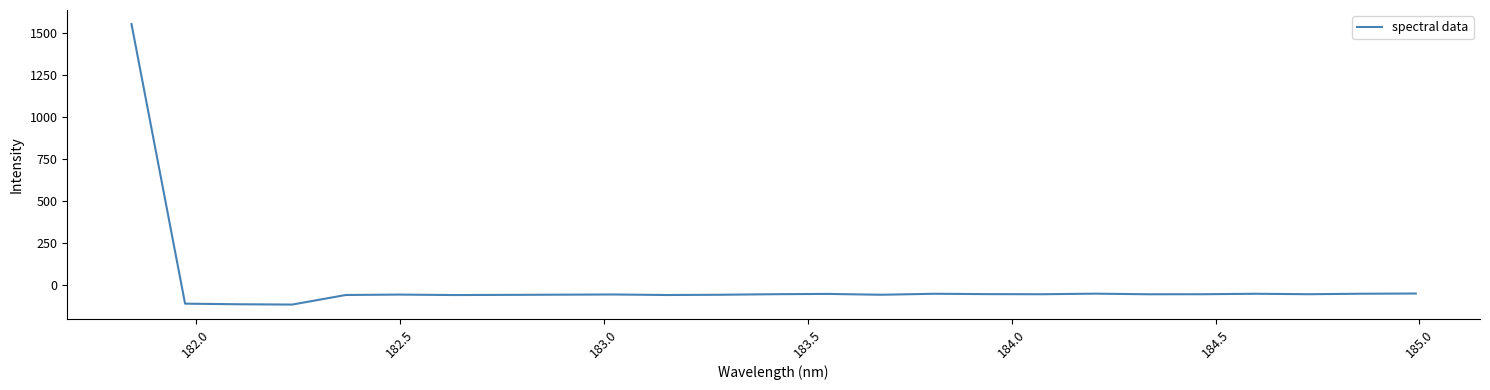

What is the maximum value shown in the chart?

1555.8